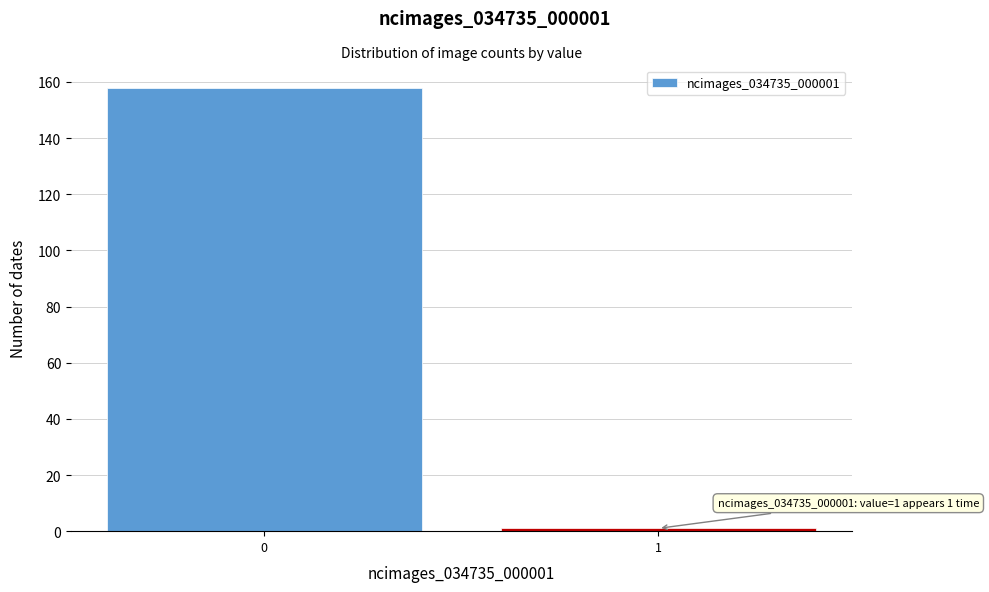

Reading left to right, transcribe all the data shown in this chart.

158	1